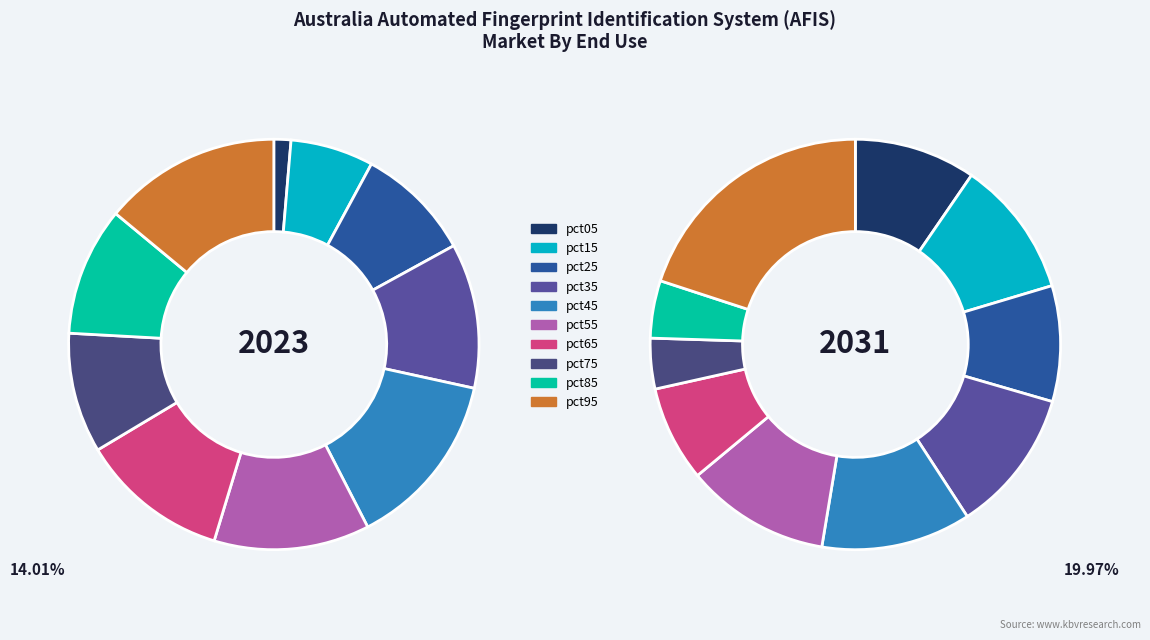

What is the spread (max minus min) of values at pct55?

0.2